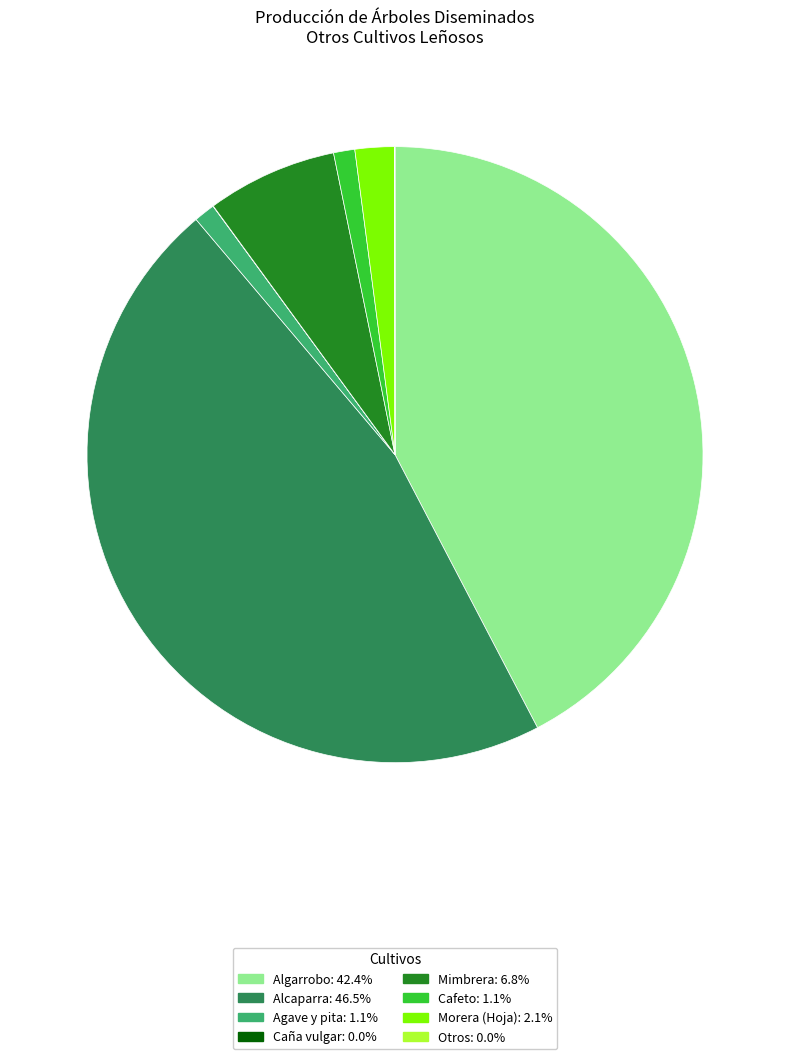

Is Agave y pita the majority of the pie?

No